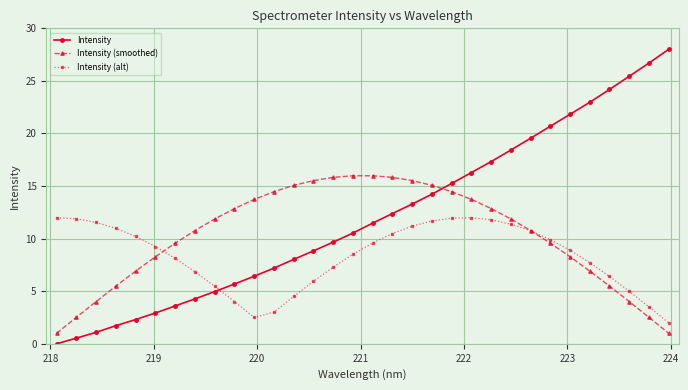

What is the value of the Intensity point at the 20th from the left?

14.2